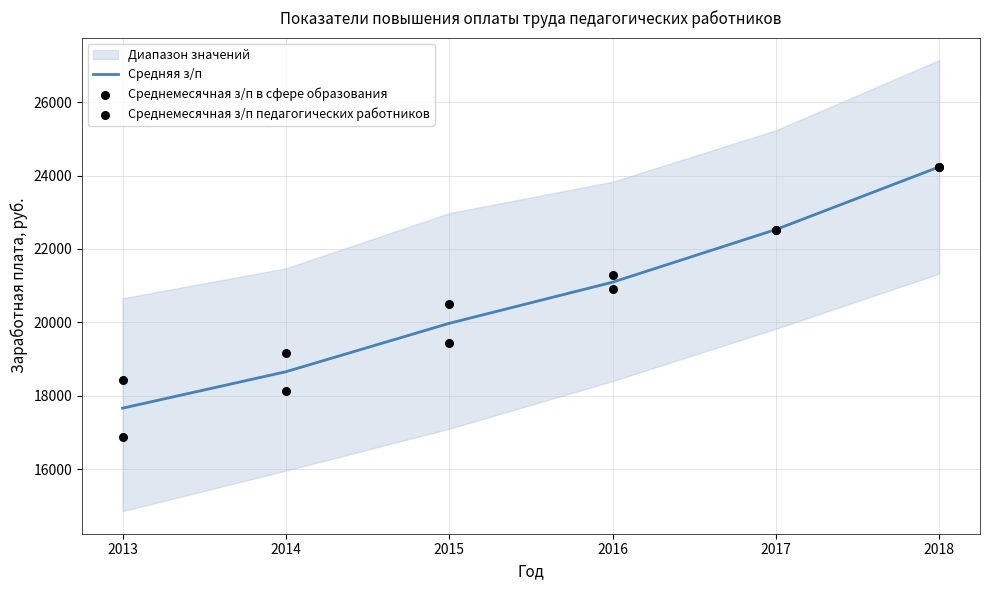

Which series contains the lowest Y value?

Среднемесячная з/п педагогических работников